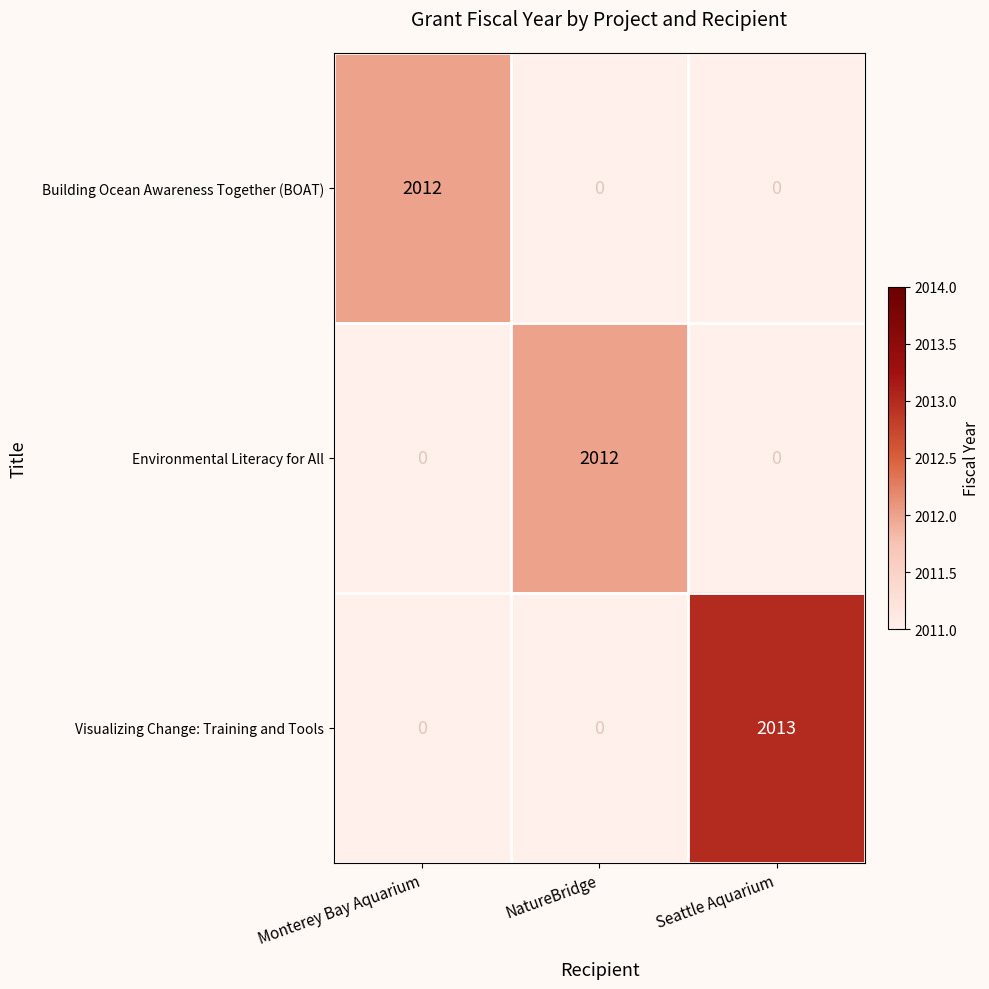

At which category is the sum across all series the highest?

Seattle Aquarium